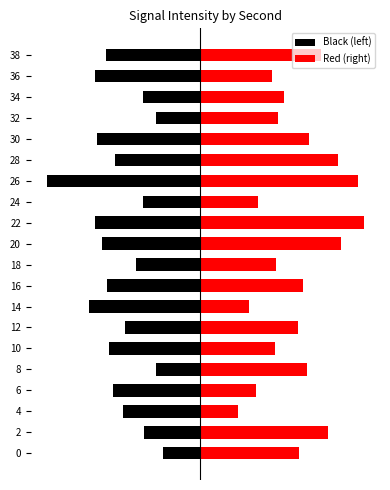

True or false: Red (right) has a value of 11.6 at 8.

True